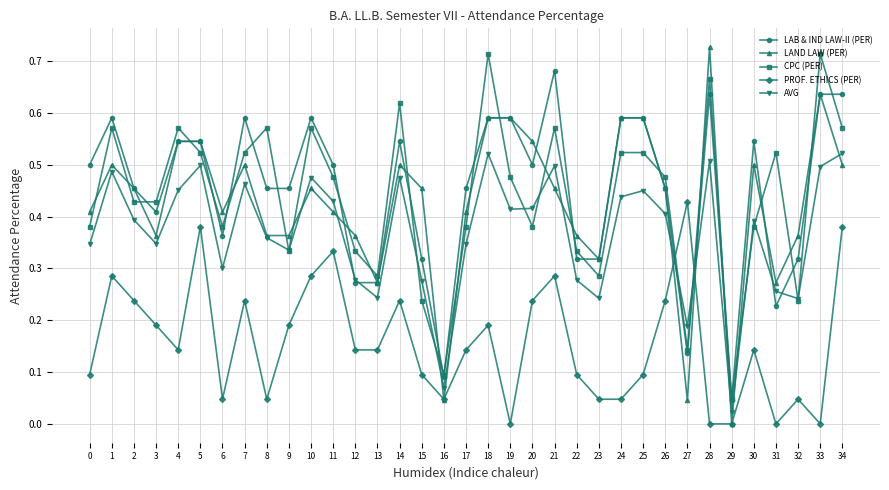

Which series has the largest range (max minus min)?

LAND LAW (PER)